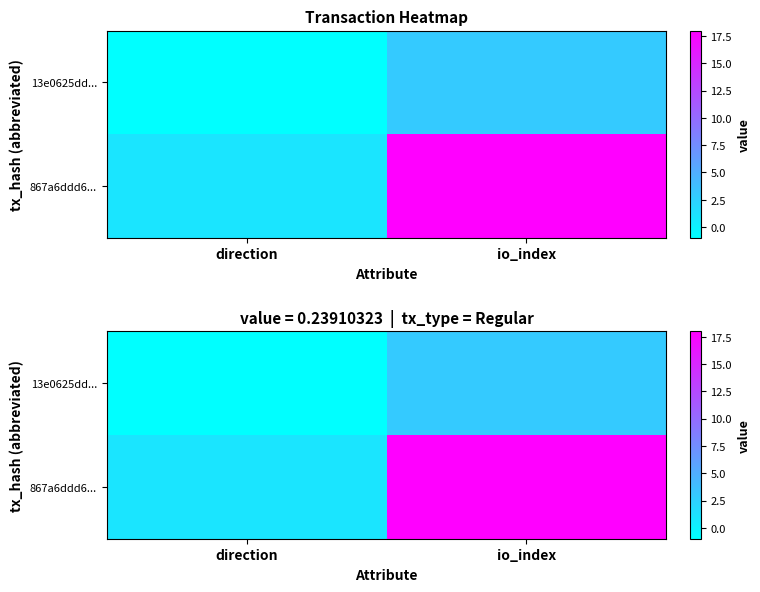

At how many categories does at least one series exceed 9?

1